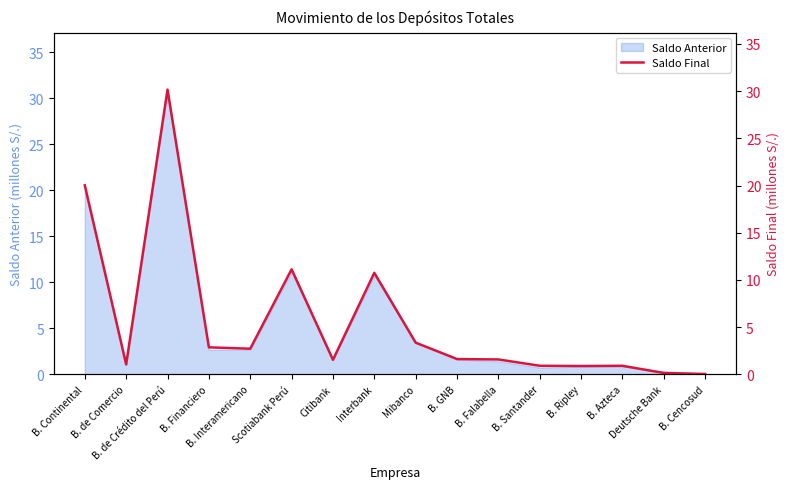

Where is the first local minimum?

B. de Comercio